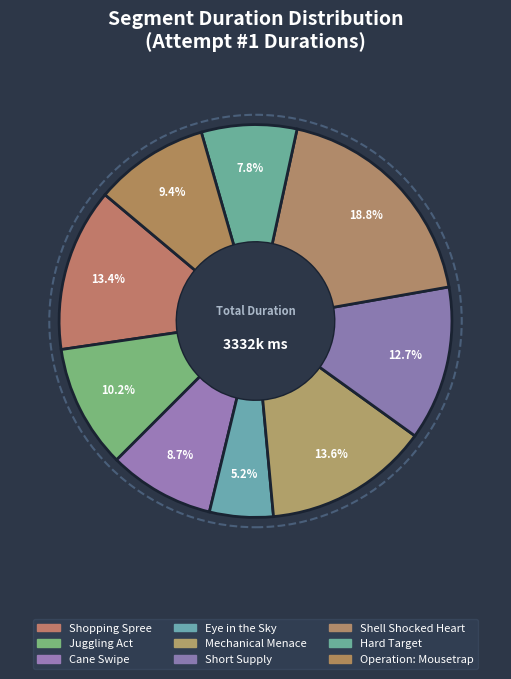

Count the number of slices in the pie.

9